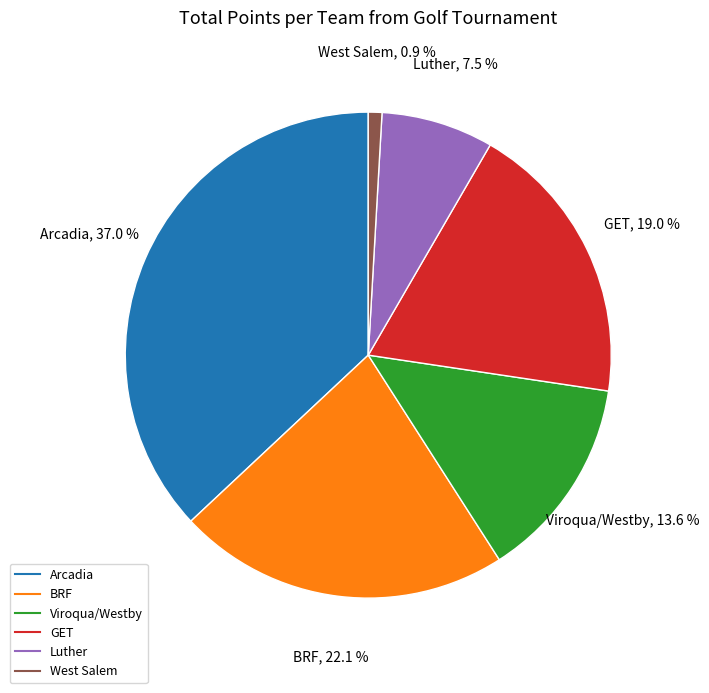

Is there any slice that represents more than half of the pie?

No